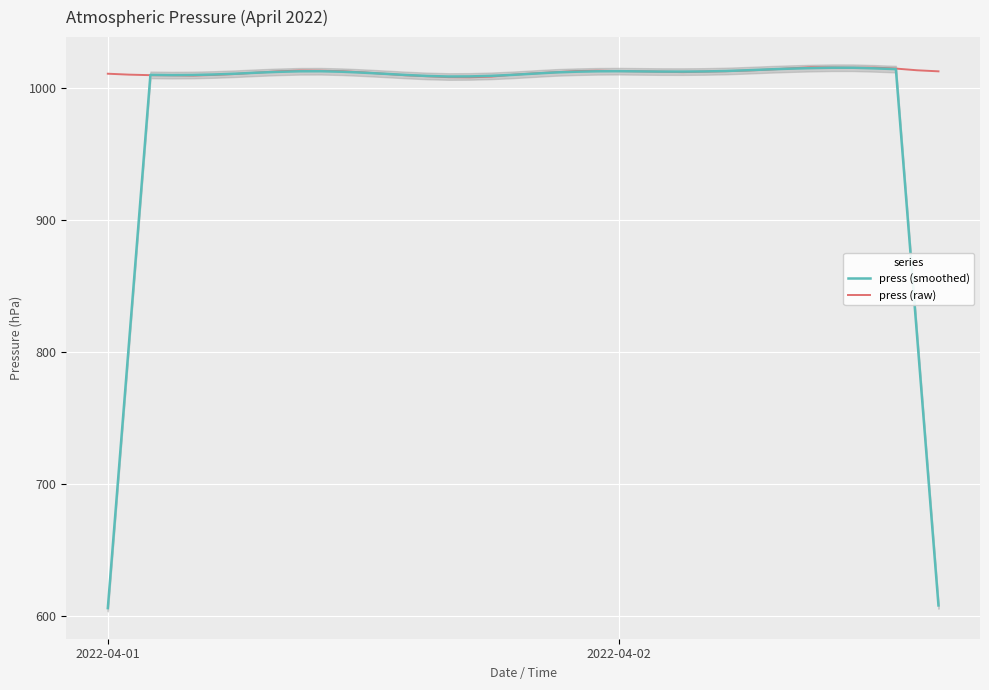

What is the value of the press (smoothed) point at the 22nd from the left?

1012.1